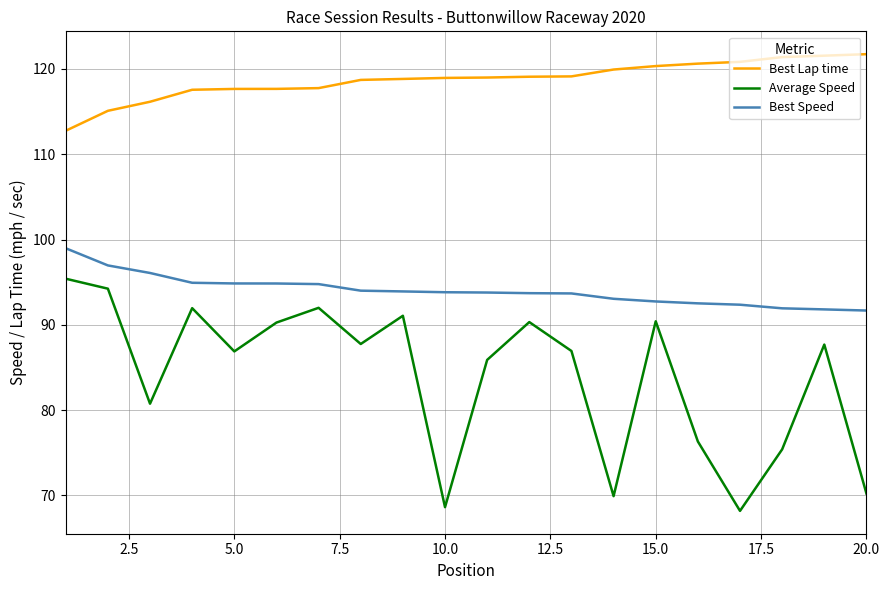

Which series has the widest spread of values?

Average Speed